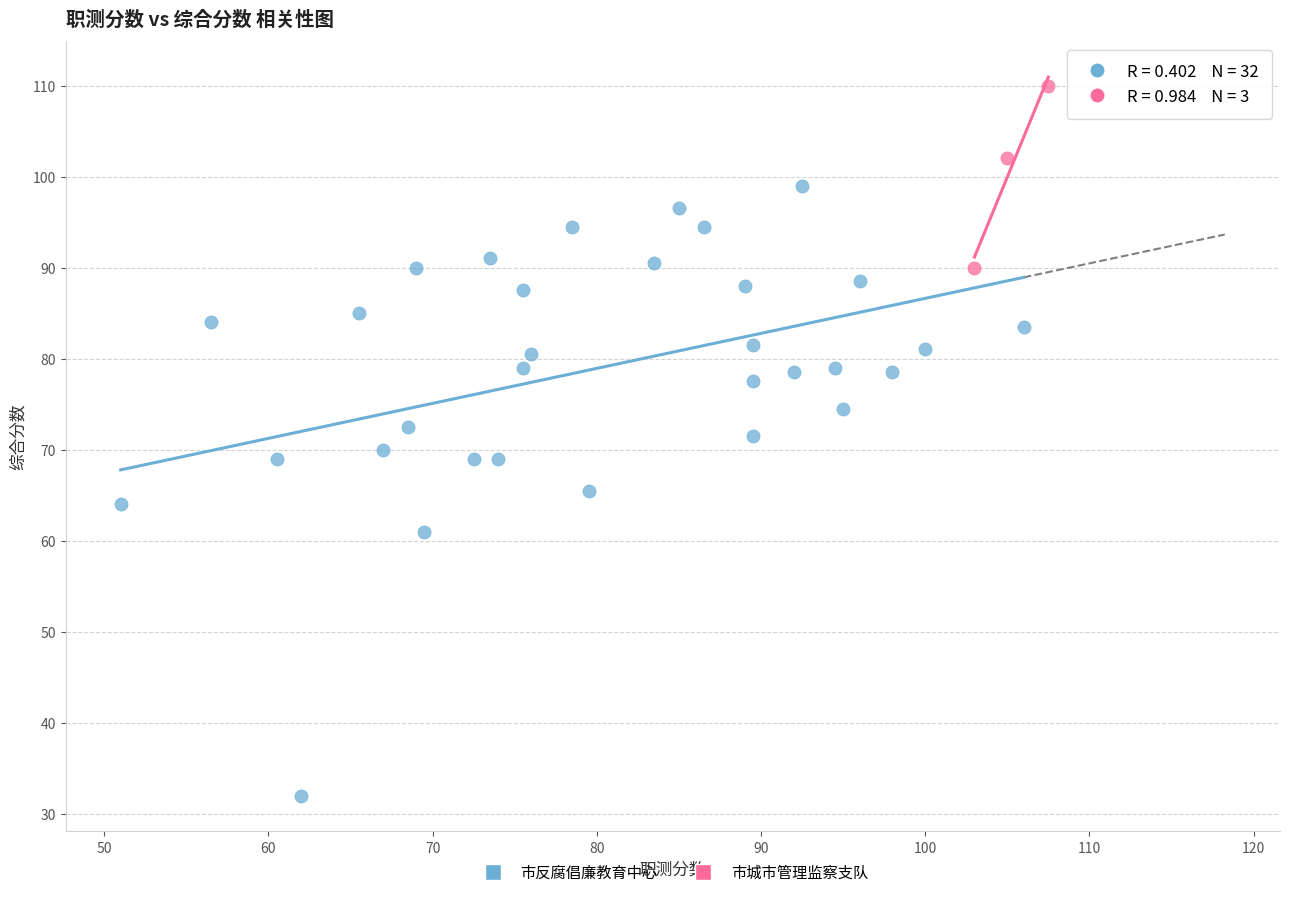

Which series contains the lowest Y value?

市反腐倡廉教育中心